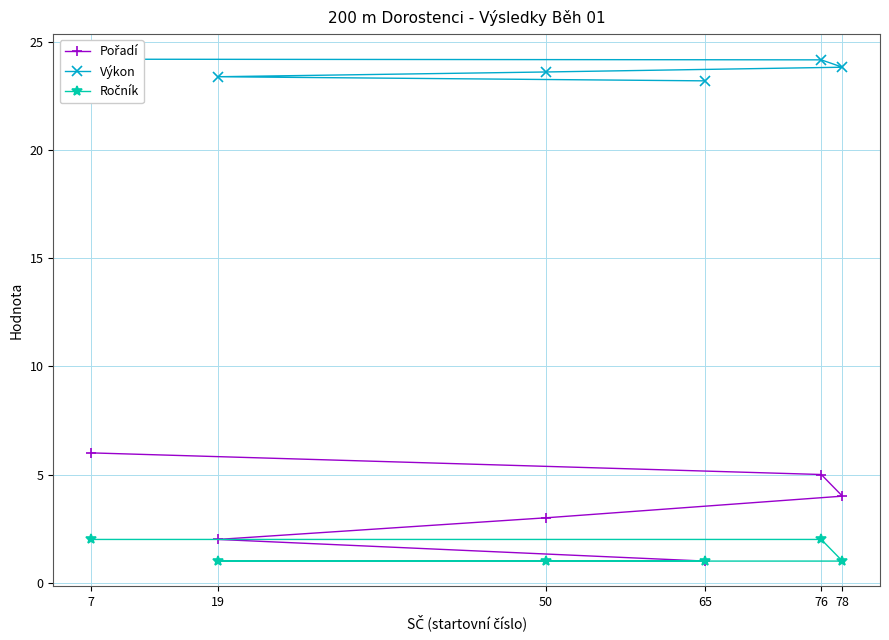

What is the average value of the Pořadí series?

3.5